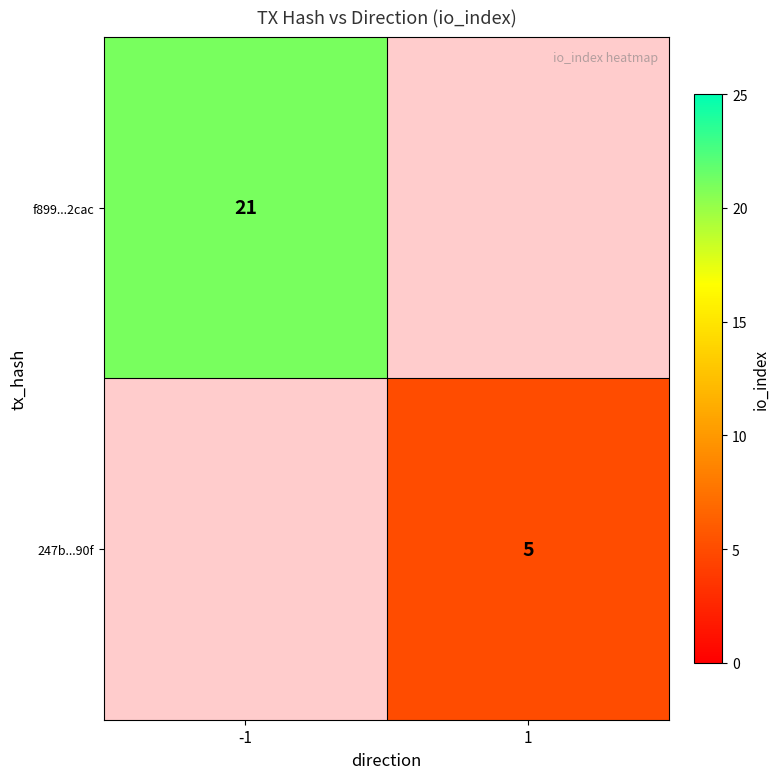

Is it true that f899...2cac equals 13 at -1?

False